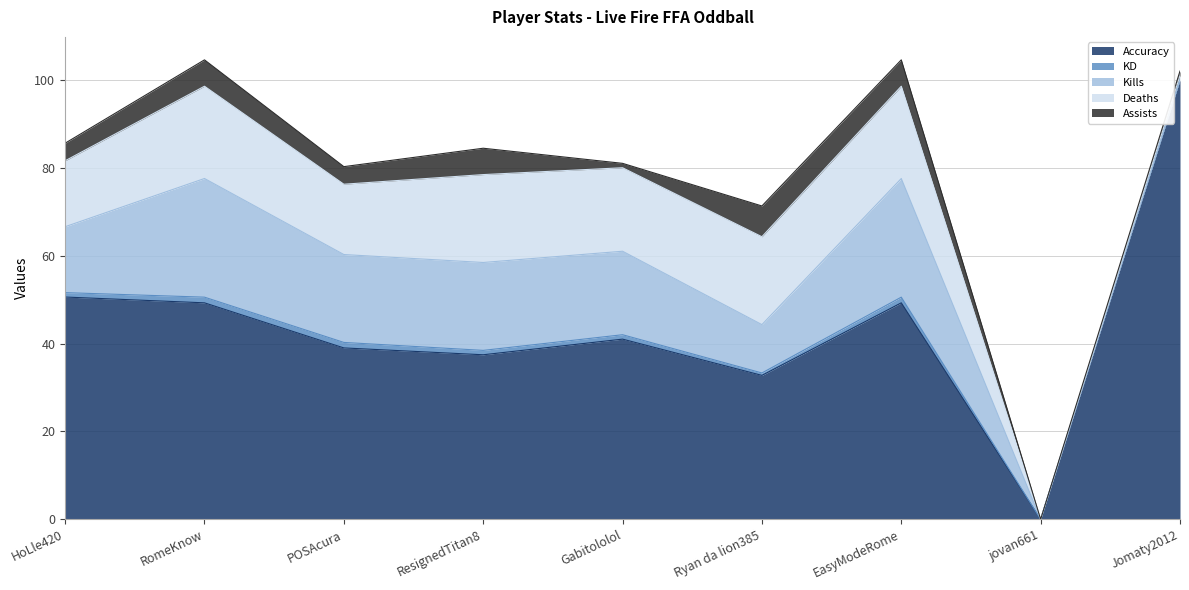

Reading left to right, transcribe all the data shown in this chart.

Accuracy: 50.6	49.3	39.0	37.4	41.0	32.8	49.3	0.0	100.0
KD: 1.0	1.3	1.2	1.0	1.0	0.6	1.3	0.0	0.0
Kills: 15.0	27.0	20.0	20.0	19.0	11.0	27.0	0.0	0.0
Deaths: 15.0	21.0	16.0	20.0	19.0	20.0	21.0	0.0	1.0
Assists: 4.0	6.0	4.0	6.0	1.0	7.0	6.0	0.0	1.0